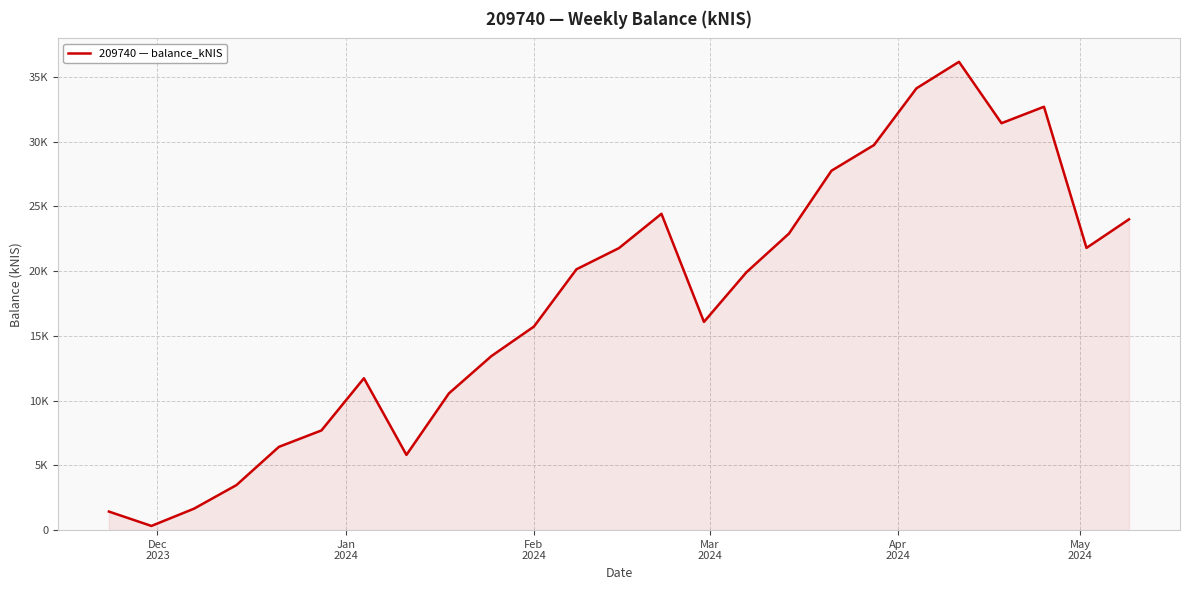

Does the chart have visible grid lines?

Yes